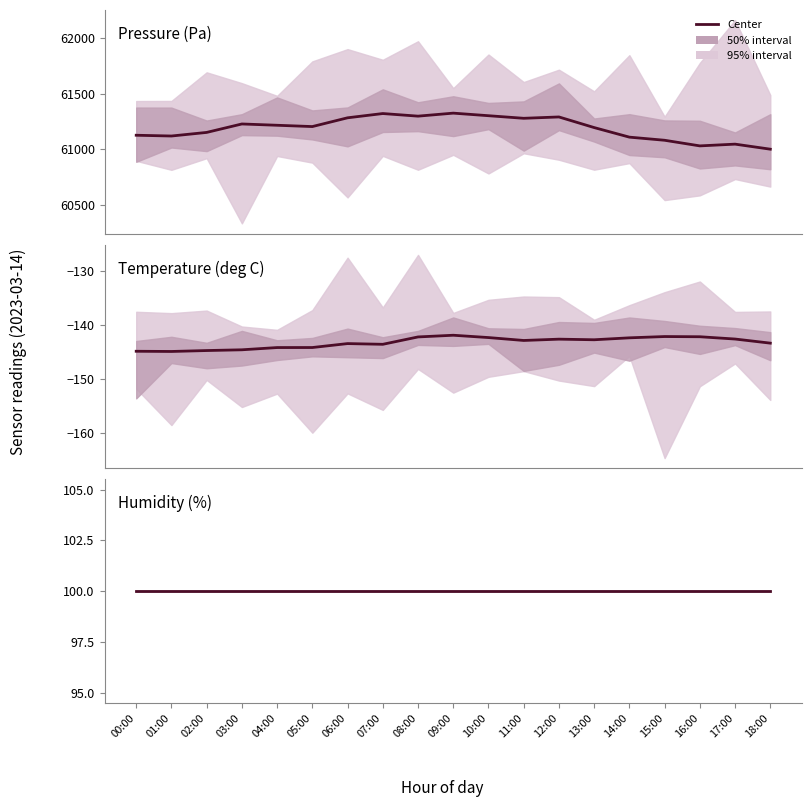

Is the value of Humidity (%) at 06:00 greater than the value of Pressure (Pa) at 09:00?

No